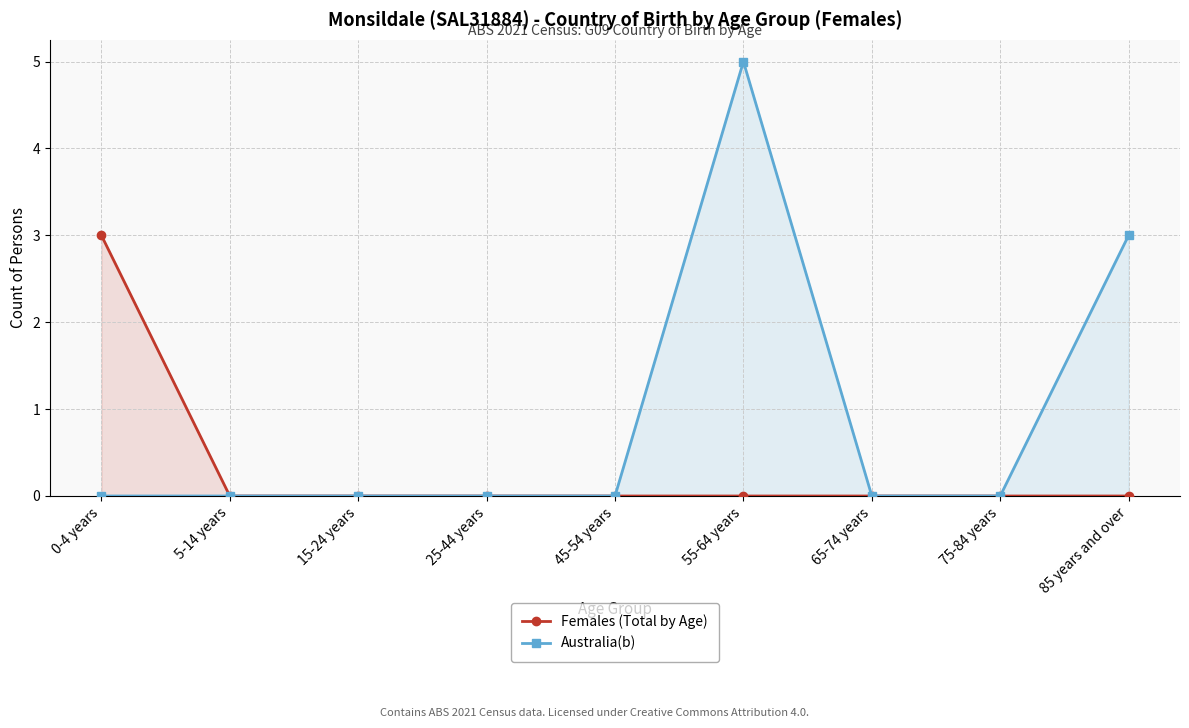

What is the maximum value for Australia(b)?

5